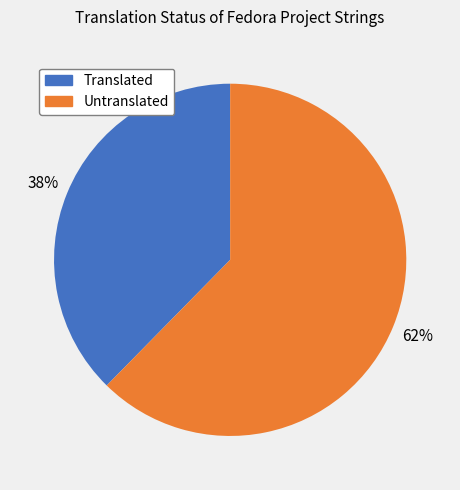

Count the number of slices in the pie.

2